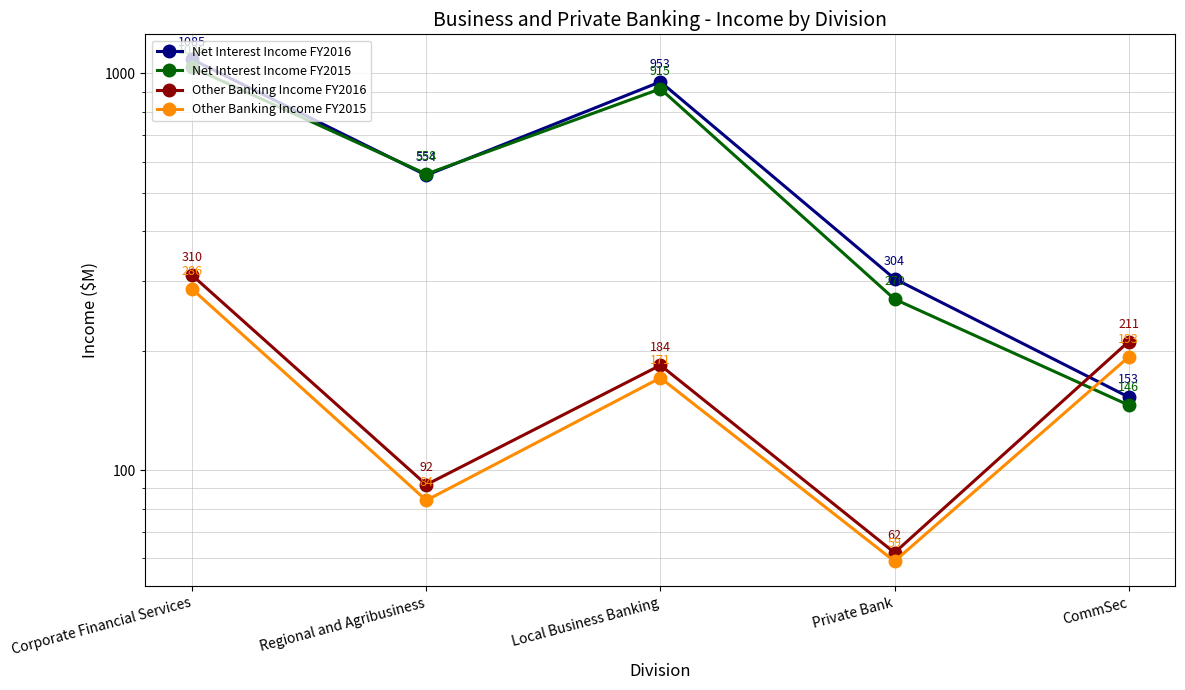

What is the difference between the maximum and minimum values in the Net Interest Income FY2016 series?

932